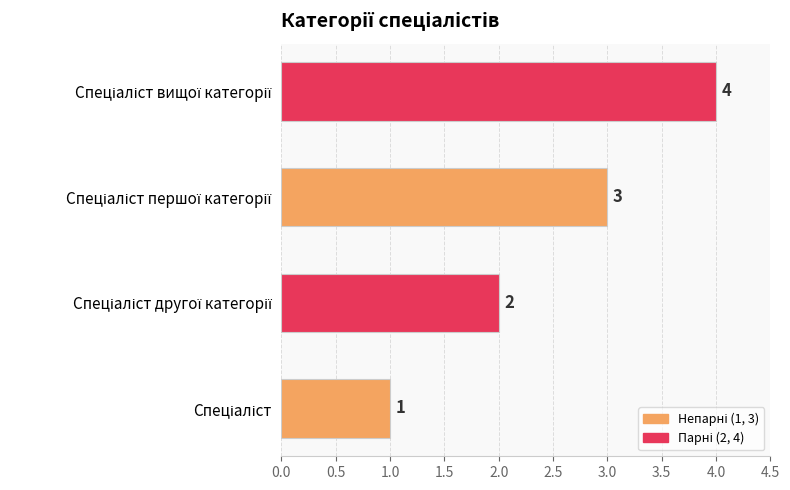

How many values are between 2 and 4?

3